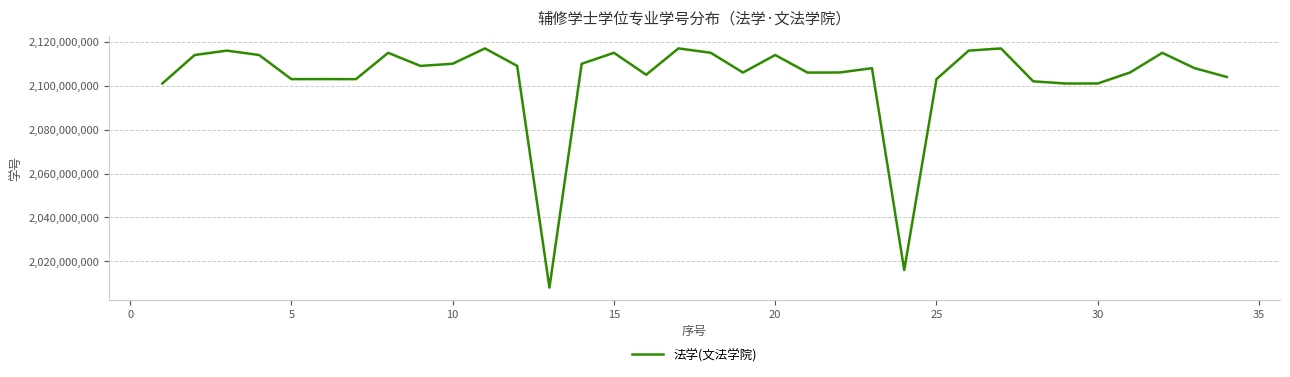

What is the difference between the maximum and minimum values?

109009908